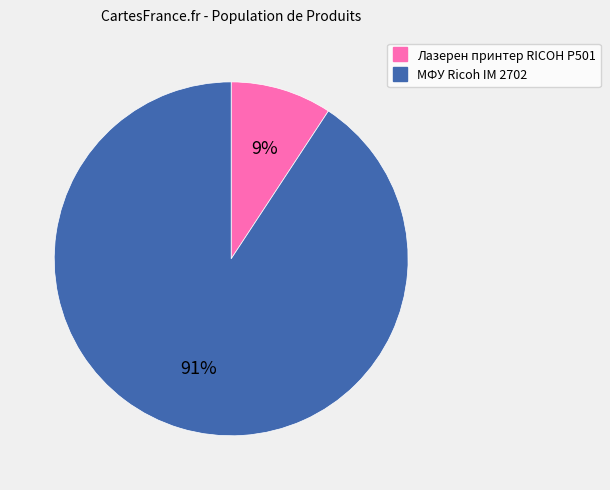

Is the sum of Лазерен принтер RICOH P501 and МФУ Ricoh IM 2702 greater than half?

Yes